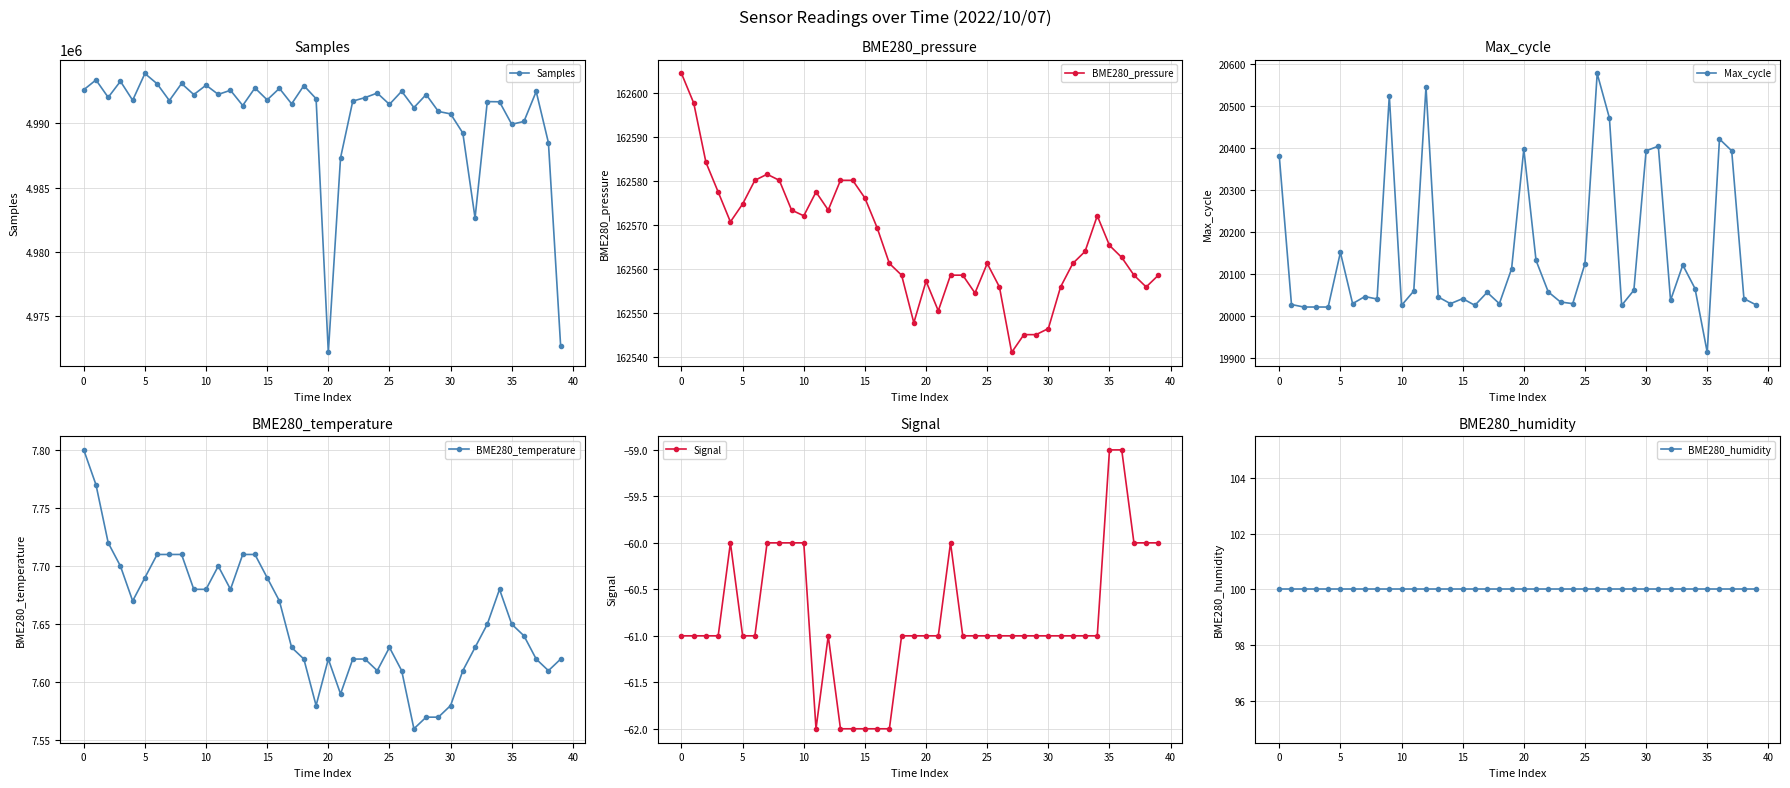

At which label does BME280_temperature reach its minimum?

27